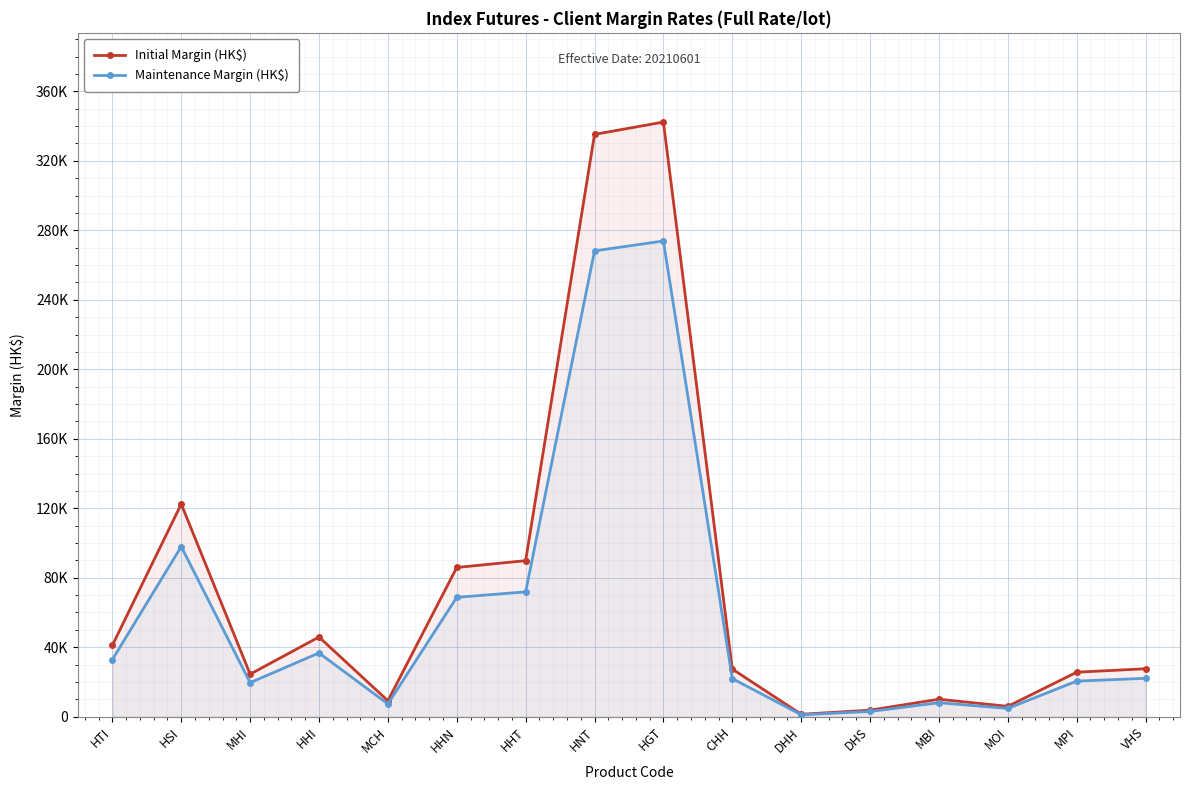

What is the smallest value displayed?

1127